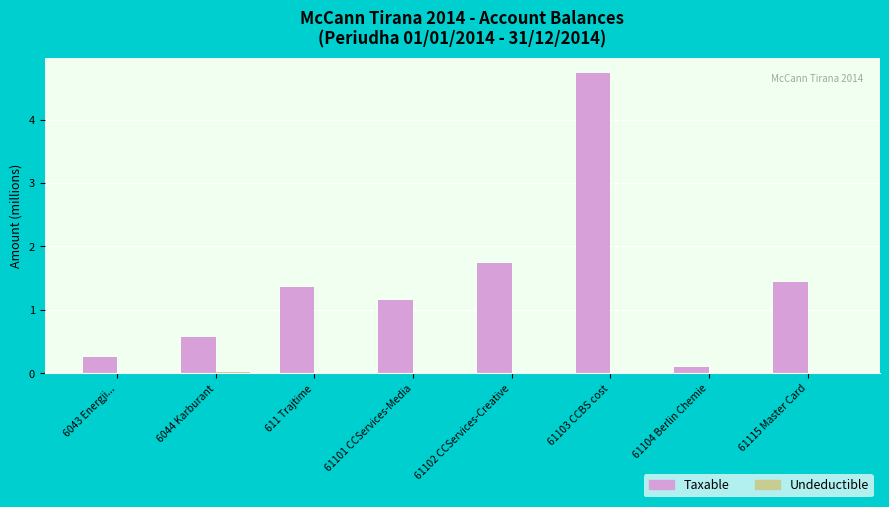

What is the average value of the Taxable series?

1.4